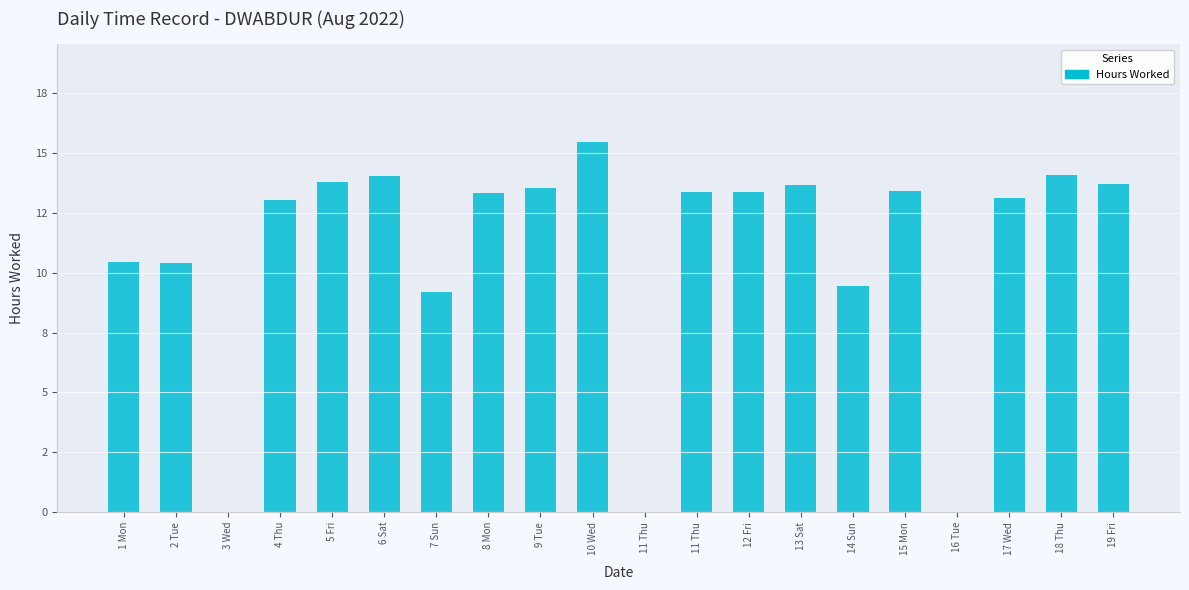

What is the difference between the values at 5 Fri and 16 Tue?

13.8